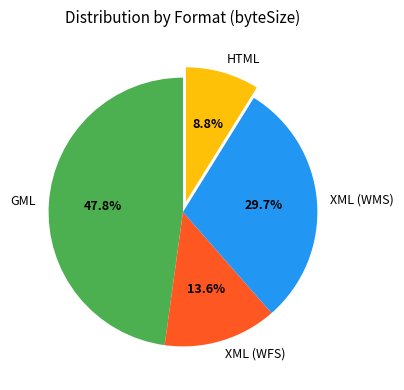

Rank the categories by value from lowest to highest.

HTML, XML (WFS), XML (WMS), GML